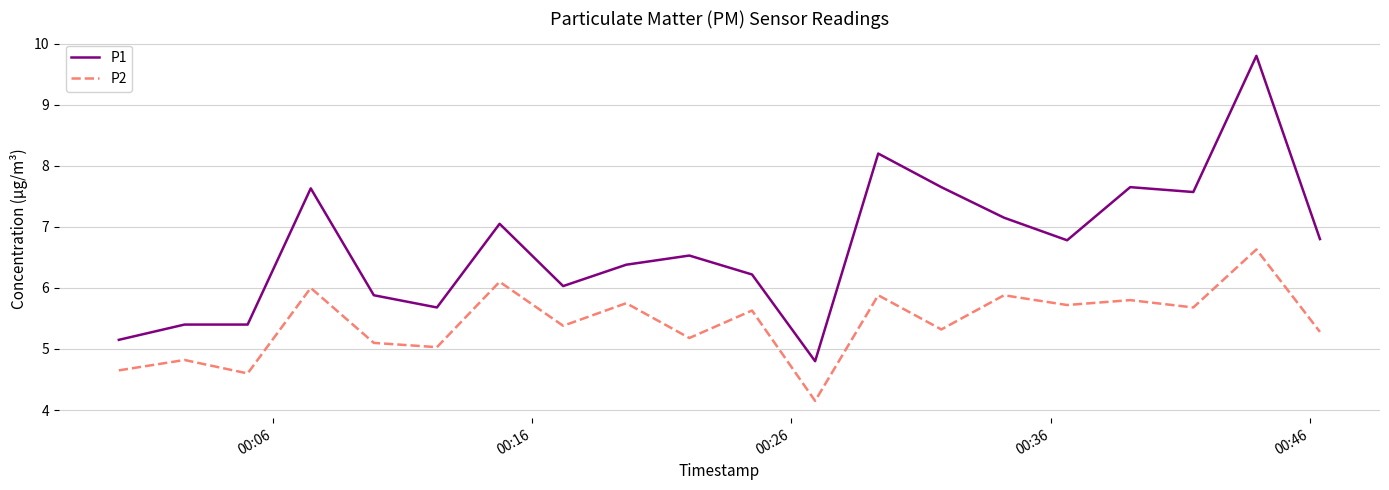

Which series has the largest total across all categories?

P1